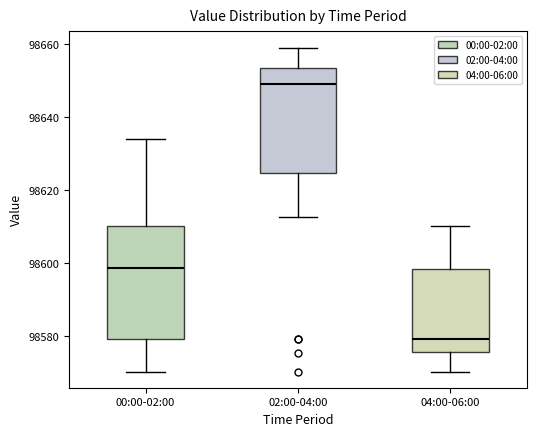

Reading left to right, transcribe this box plot: for each box, give where its median line is, the range the box spans, and where its two whiskers end, as read against the y-axis. The values are not printed on the chart, so give them approximately, as read against the axis.

00:00-02:00: median 98598, box 98580 to 98610, whiskers 98570 to 98634
02:00-04:00: median 98650, box 98624 to 98654, whiskers 98612 to 98660
04:00-06:00: median 98580, box 98576 to 98598, whiskers 98570 to 98610